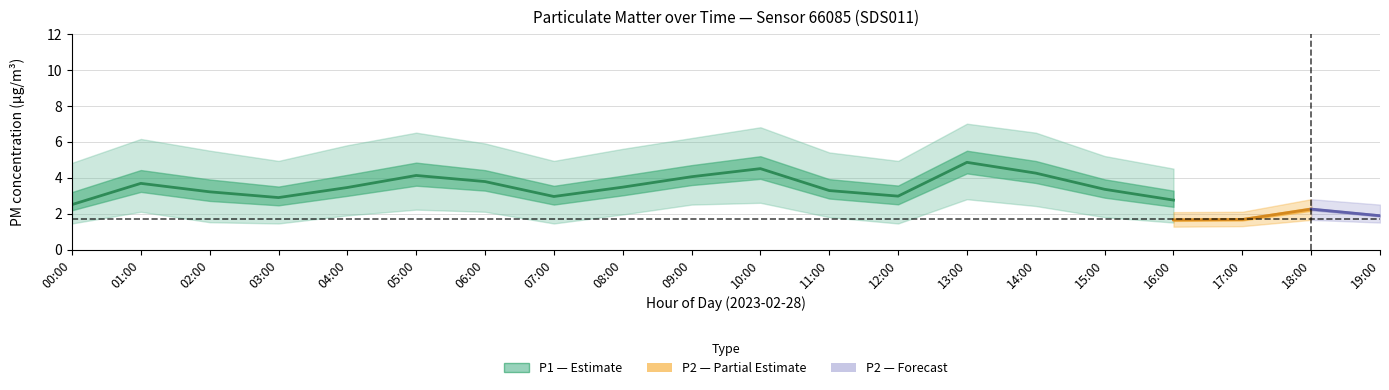

True or false: P1_lower and P2_lower intersect in this chart.

False